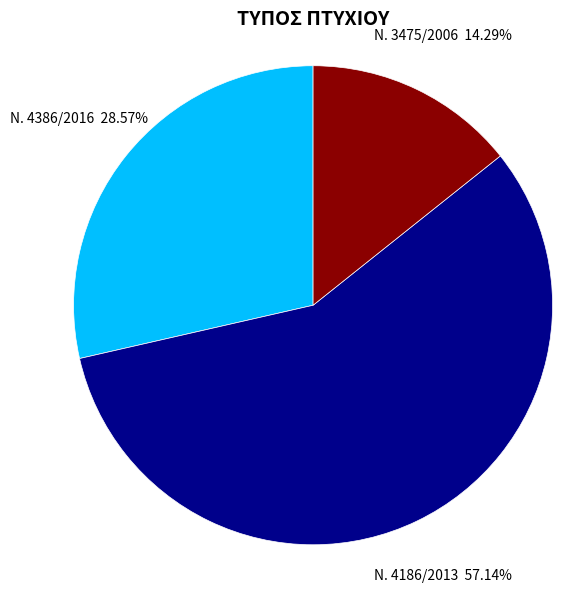

What is the total percentage of Ν. 3475/2006 and Ν. 4386/2016?

42.9%